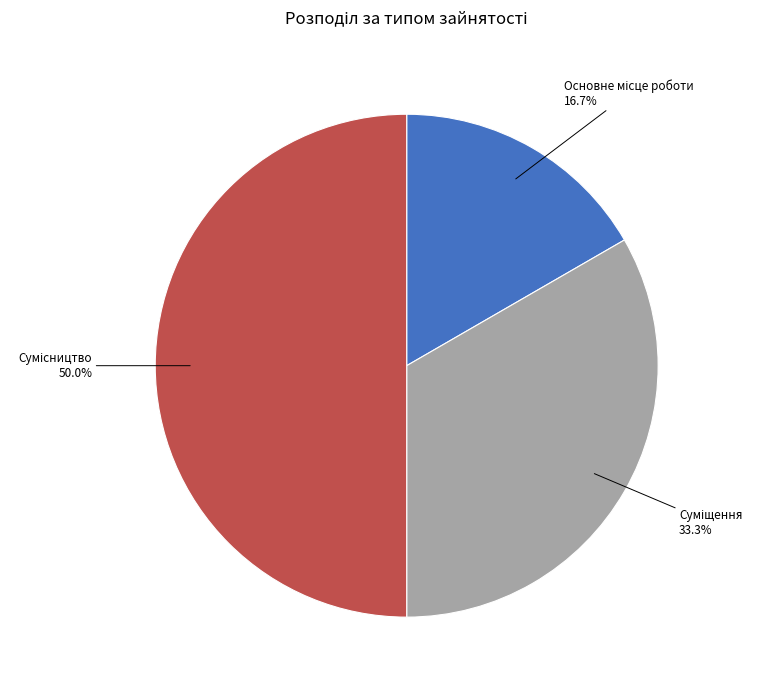

How many segments does this pie chart have?

3